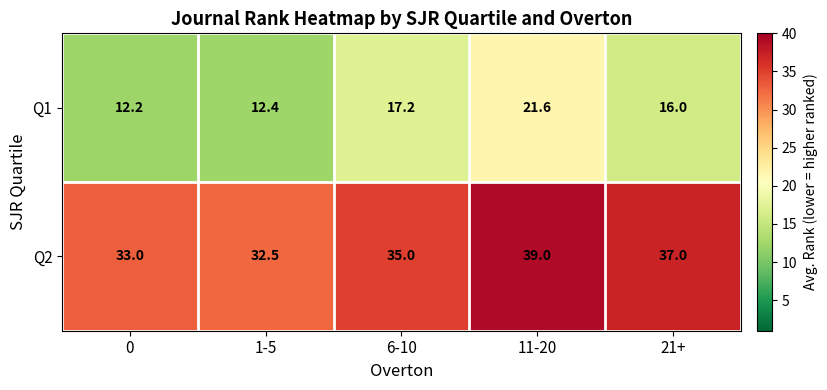

Rank the series by their average value, from highest to lowest.

Q2, Q1